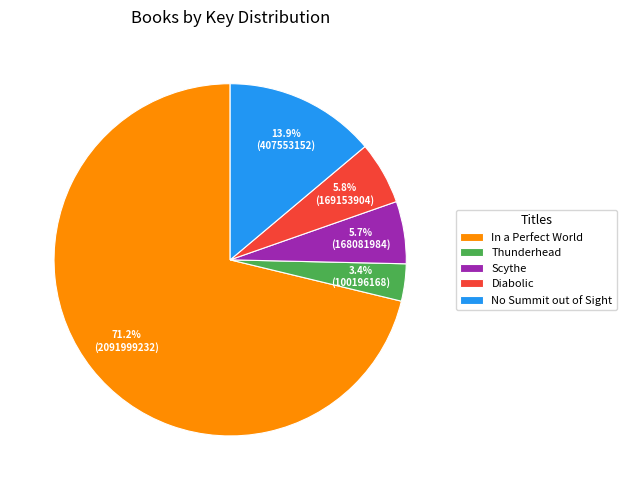

Which category has the biggest portion of the pie?

In a Perfect World